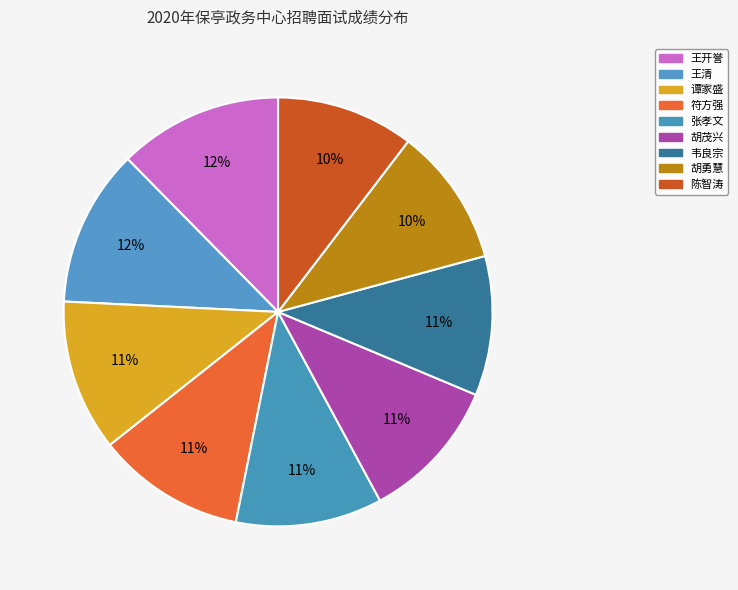

To the nearest percent, what percentage of the pie is 韦良宗?

11%